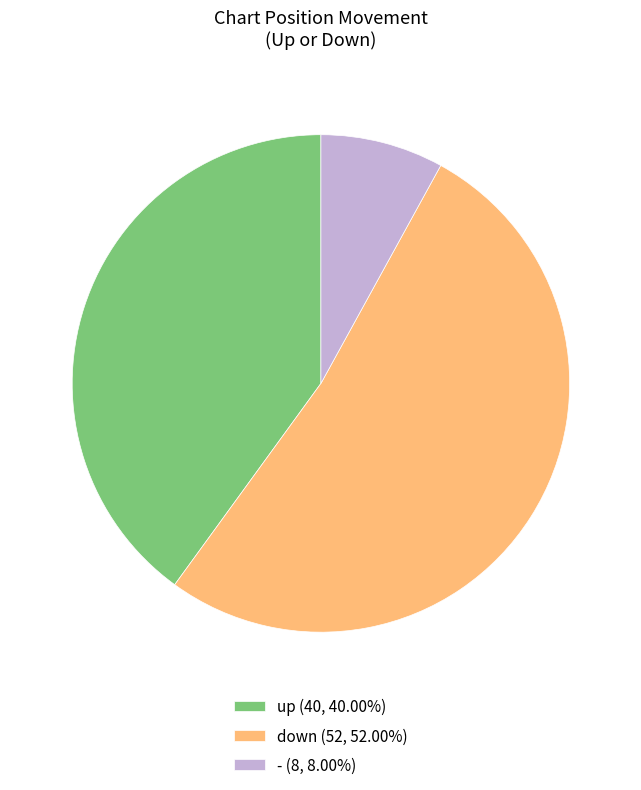

Combined, do up (40, 40.00%) and down (52, 52.00%) account for over 50%?

Yes